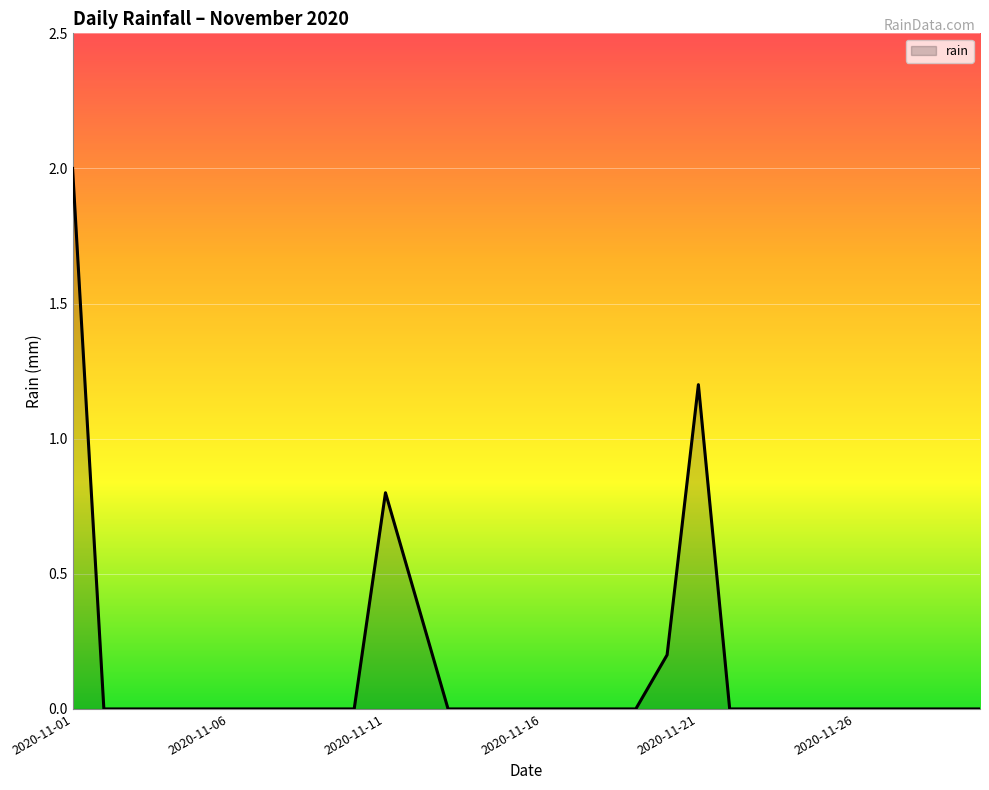

Reading left to right, what are all the values shown in this chart?

2.0	0.0	0.0	0.0	0.0	0.0	0.0	0.0	0.0	0.0	0.8	0.4	0.0	0.0	0.0	0.0	0.0	0.0	0.0	0.2	1.2	0.0	0.0	0.0	0.0	0.0	0.0	0.0	0.0	0.0